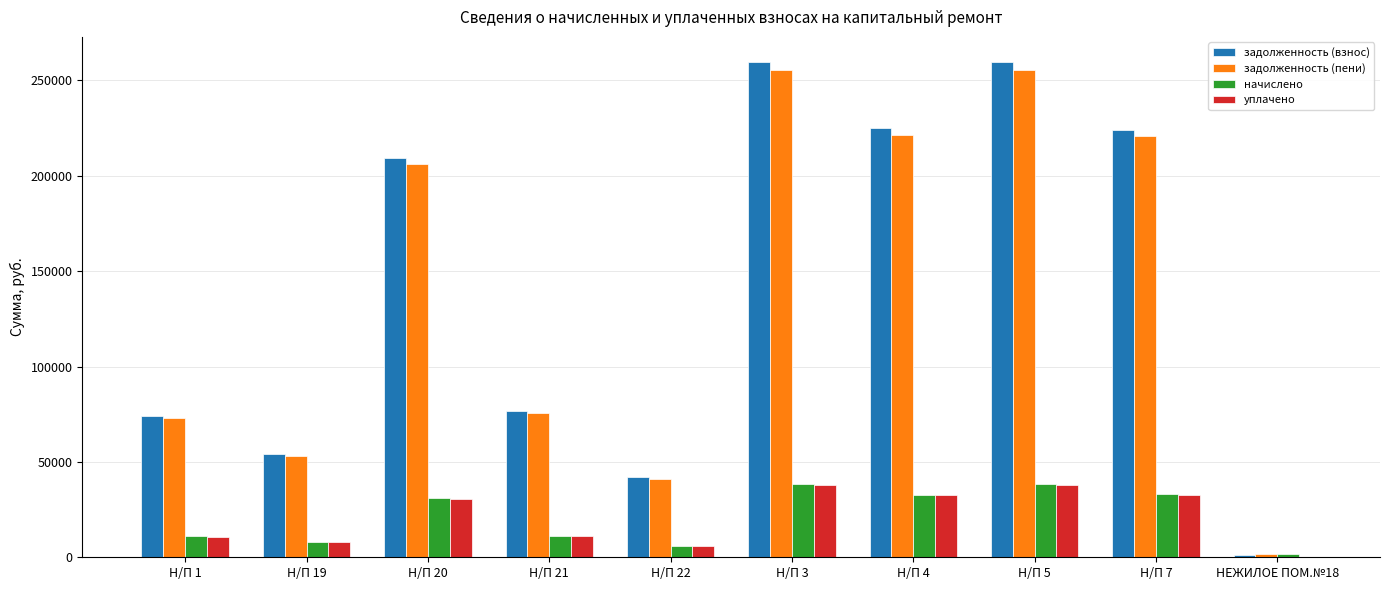

True or false: начислено has a value of 1643.7 at НЕЖИЛОЕ ПОМ.№18.

True